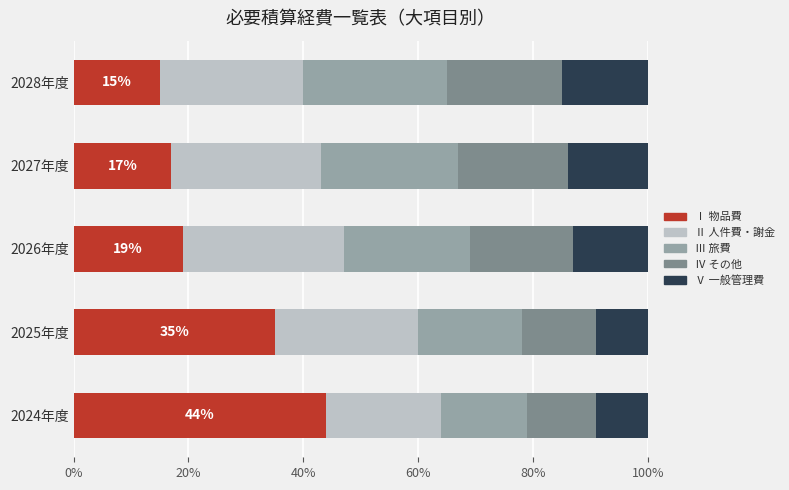

What is the sum of all Ⅰ 物品費 values?

130